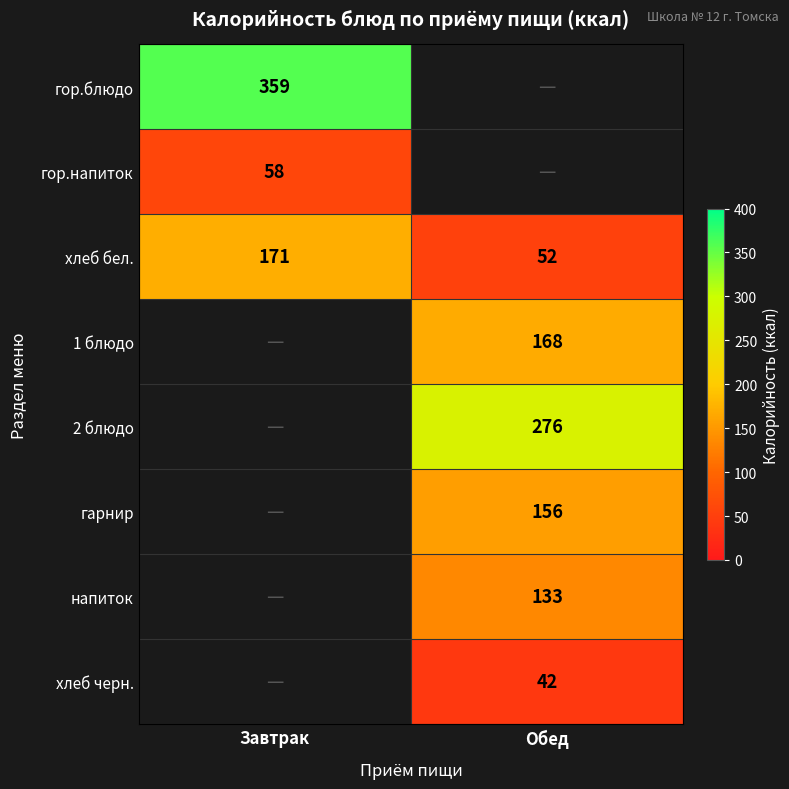

At which category does the chart reach its minimum across all series?

Обед